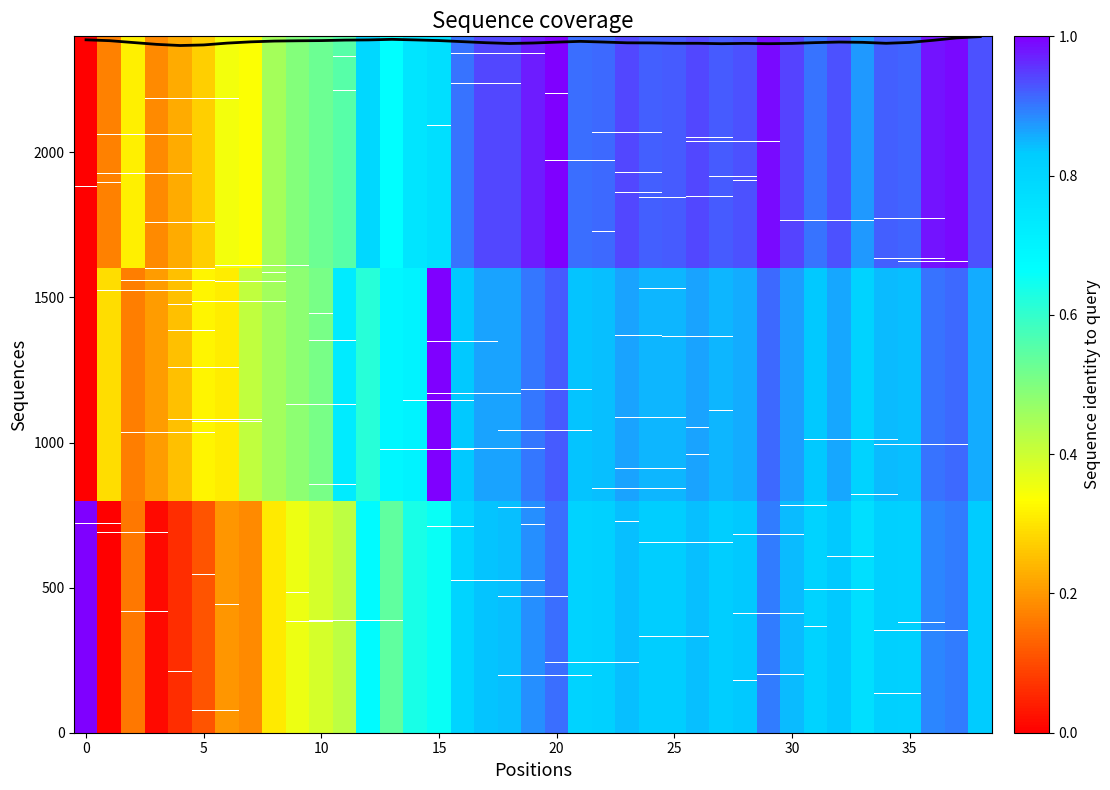

What is the greatest value displayed?

2399.0